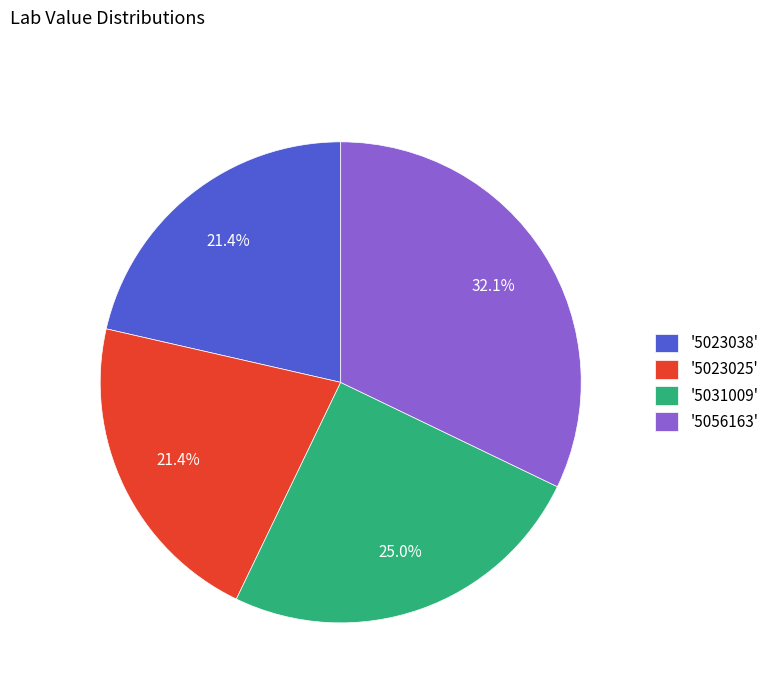

Is the sum of '5031009' and '5056163' greater than half?

Yes